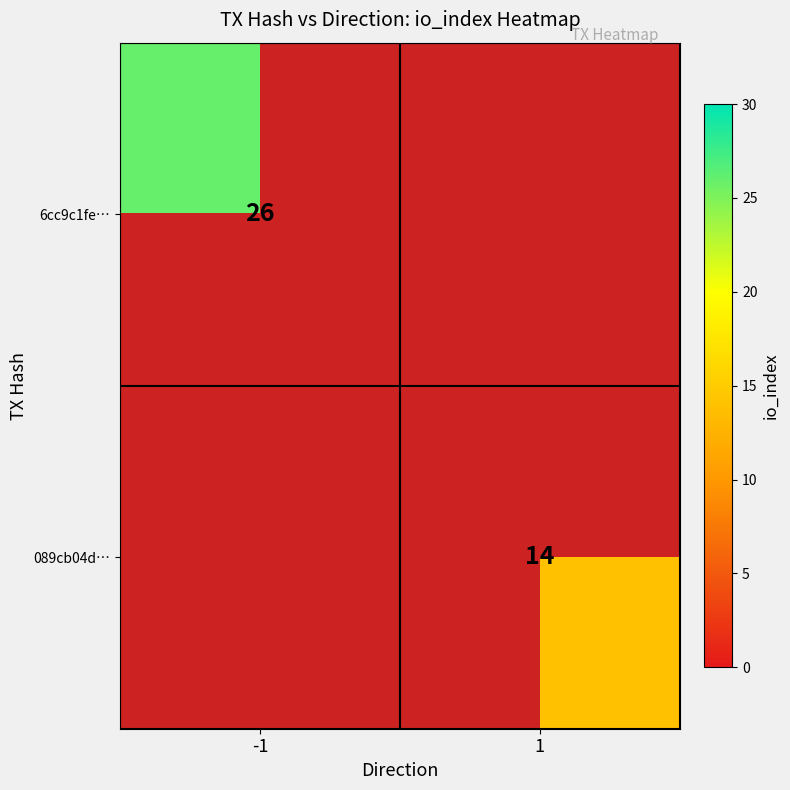

Is it true that 089cb04d… equals 14 at 1?

True